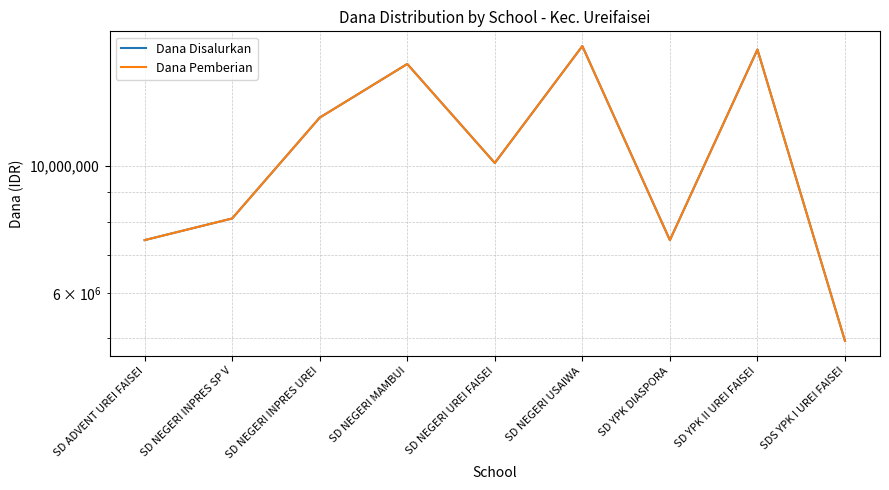

Reading right to left, transcribe all the data shown in this chart.

Dana Disalurkan: SDS YPK I UREI FAISEI=4950000	SD YPK II UREI FAISEI=15975000	SD YPK DIASPORA=7425000	SD NEGERI USAIWA=16200000	SD NEGERI UREI FAISEI=10125000	SD NEGERI MAMBUI=15075000	SD NEGERI INPRES UREI=12150000	SD NEGERI INPRES SP V=8100000	SD ADVENT UREI FAISEI=7425000
Dana Pemberian: SDS YPK I UREI FAISEI=4950000	SD YPK II UREI FAISEI=15975000	SD YPK DIASPORA=7425000	SD NEGERI USAIWA=16200000	SD NEGERI UREI FAISEI=10125000	SD NEGERI MAMBUI=15075000	SD NEGERI INPRES UREI=12150000	SD NEGERI INPRES SP V=8100000	SD ADVENT UREI FAISEI=7425000